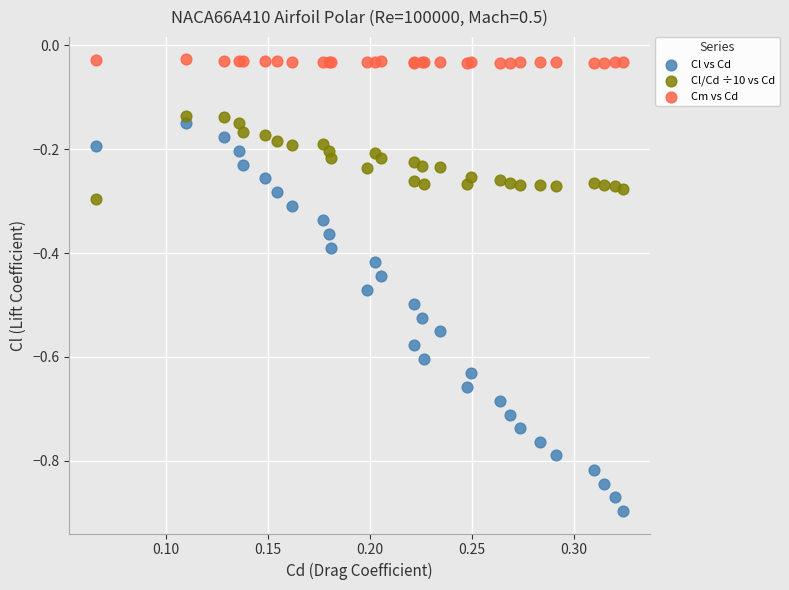

What are all the series names shown in the legend?

Cl vs Cd, Cl/Cd ÷10 vs Cd, Cm vs Cd